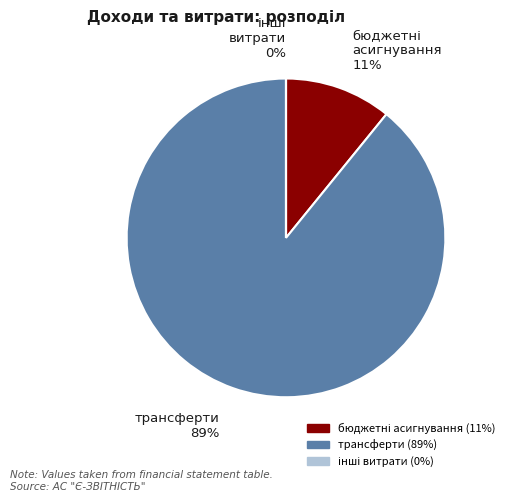

The трансферти slice represents 98% of the pie. True or false?

False